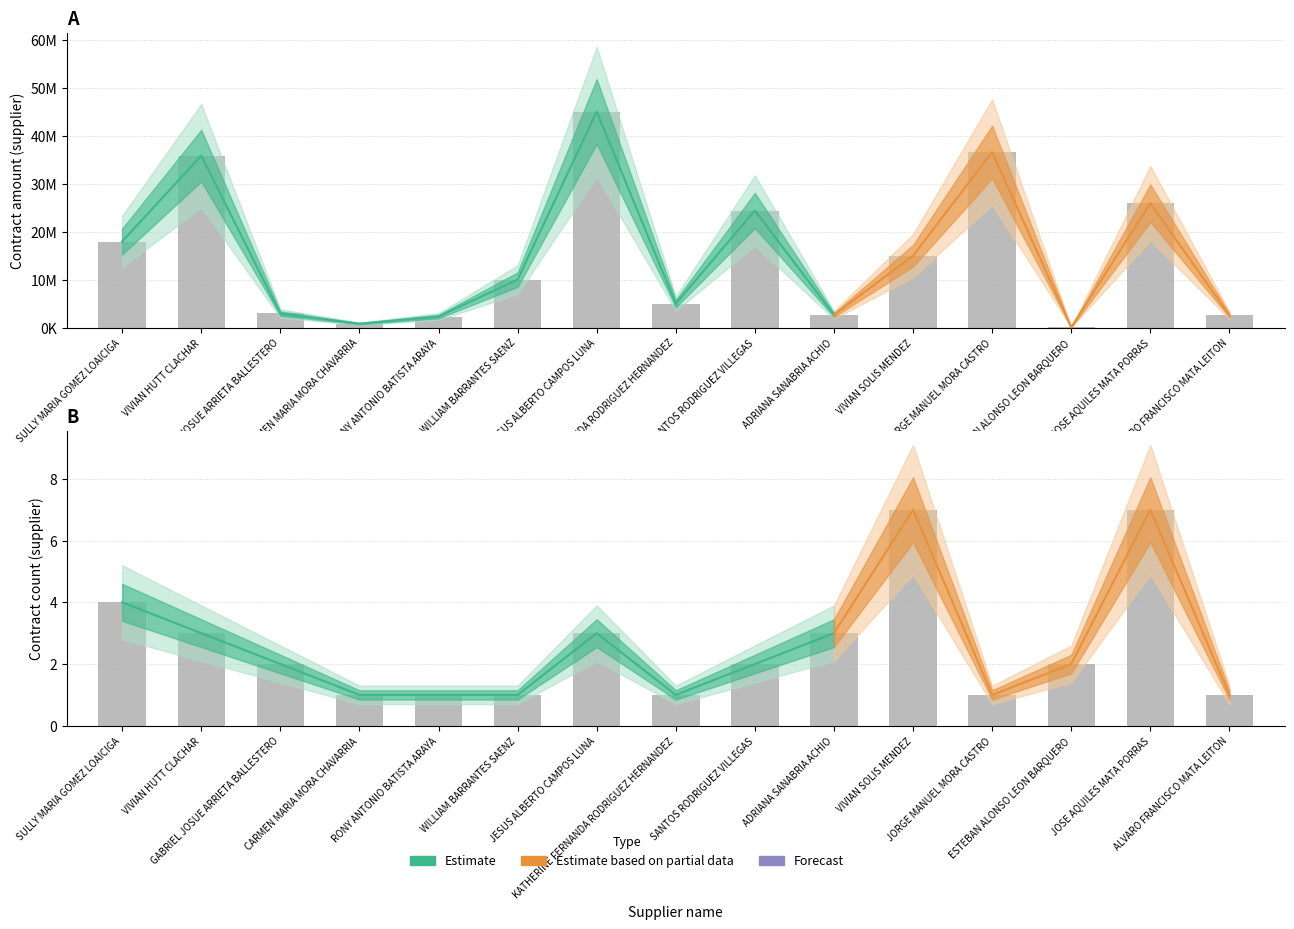

The value of contract_amount.supplier at JOSE AQUILES MATA PORRAS is 25918683.4. True or false?

True